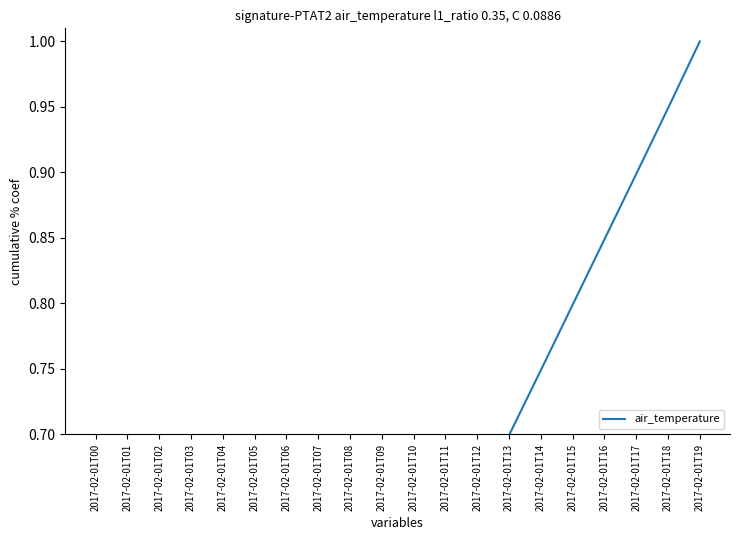

List the labels in order of value, largest first.

2017-02-01T19, 2017-02-01T18, 2017-02-01T17, 2017-02-01T16, 2017-02-01T15, 2017-02-01T14, 2017-02-01T13, 2017-02-01T12, 2017-02-01T11, 2017-02-01T10, 2017-02-01T09, 2017-02-01T08, 2017-02-01T07, 2017-02-01T06, 2017-02-01T05, 2017-02-01T04, 2017-02-01T03, 2017-02-01T02, 2017-02-01T01, 2017-02-01T00